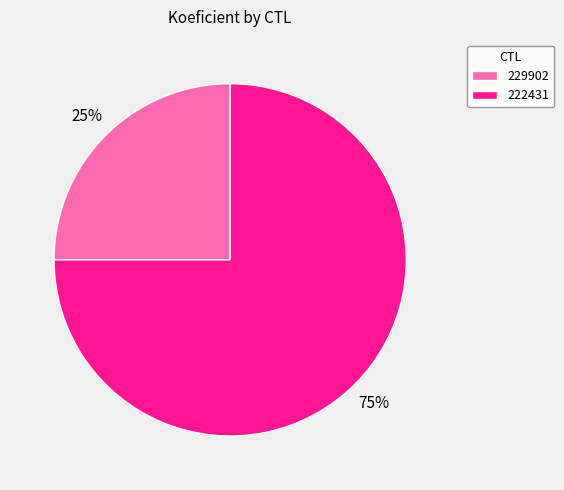

Which slice is the largest?

222431